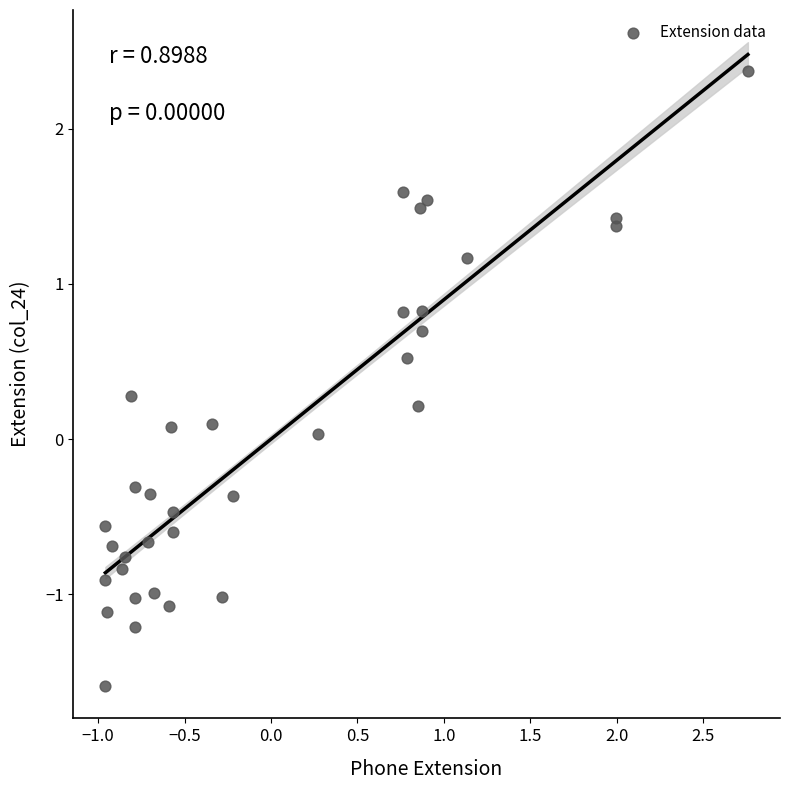

What is the range of Y values (max minus min)?

4.0